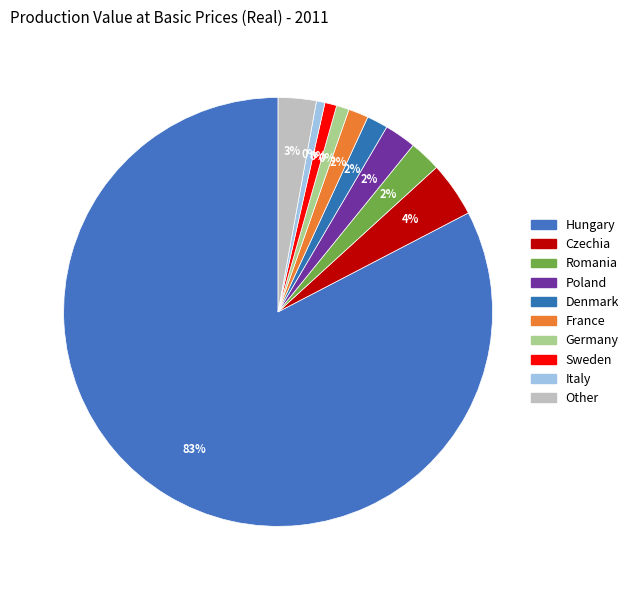

What is the ratio of the value at Romania to the value at Germany?

2.5